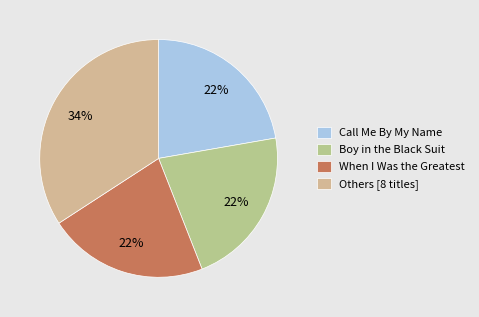

What portion of the pie excludes Call Me By My Name?

77.7%